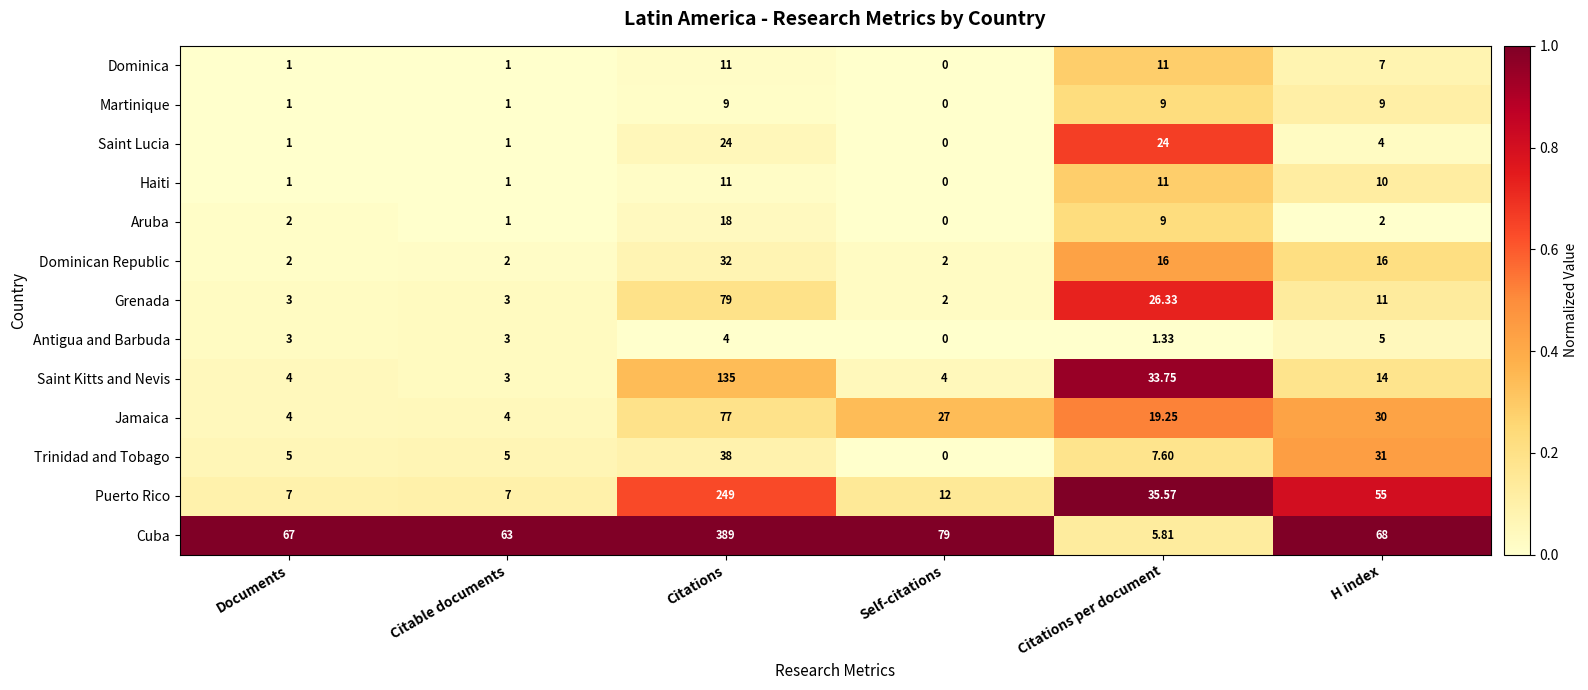

At which label is Aruba closest to 9?

Citations per document